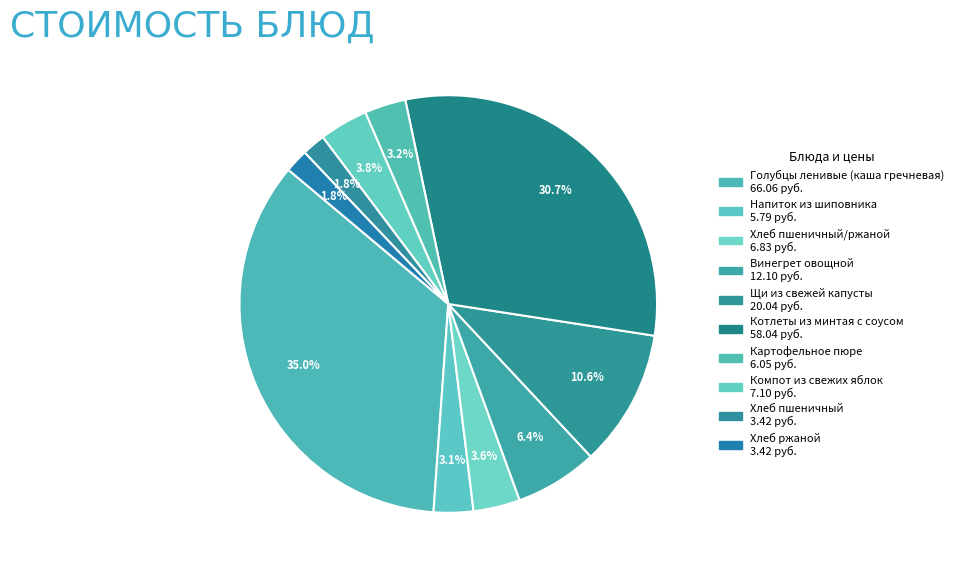

How many segments does this pie chart have?

10